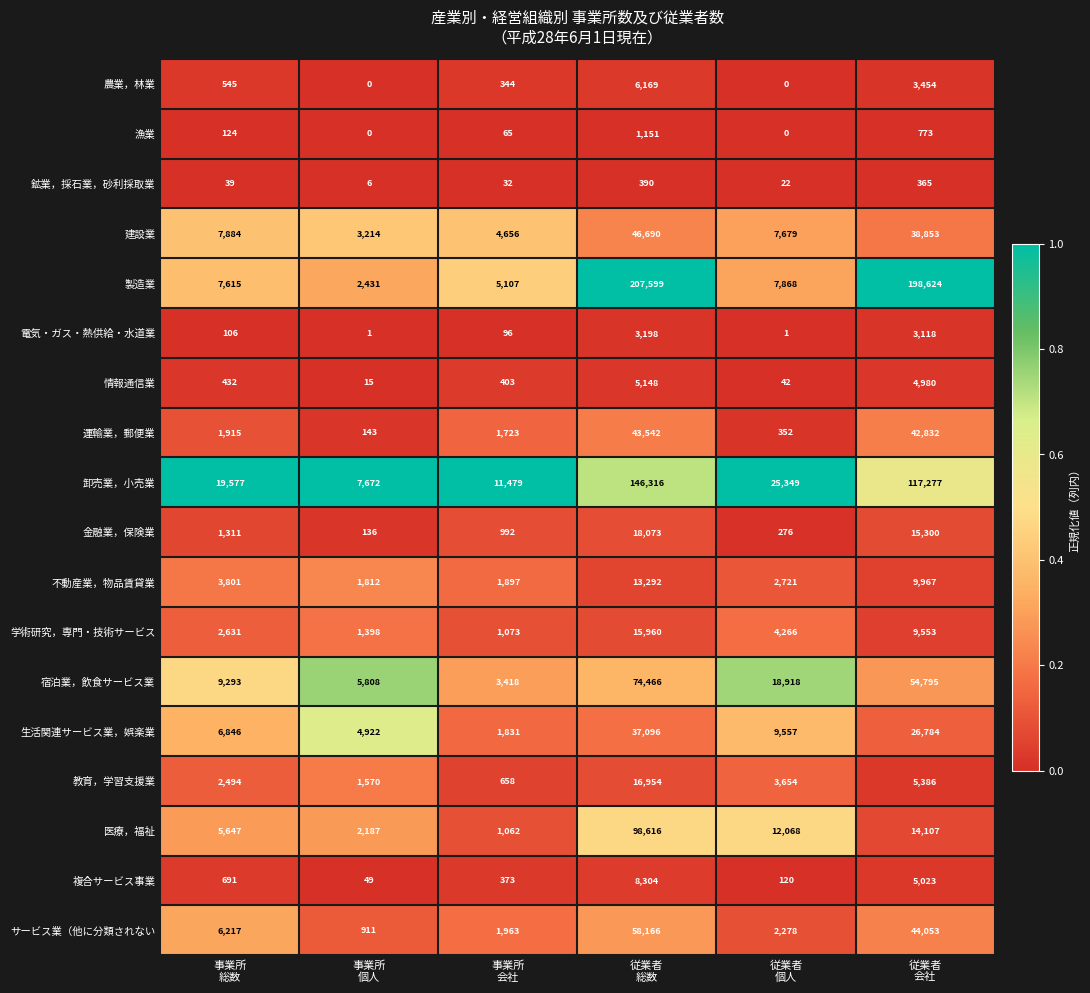

What is the maximum value for 生活関連サービス業，娯楽業?

37096